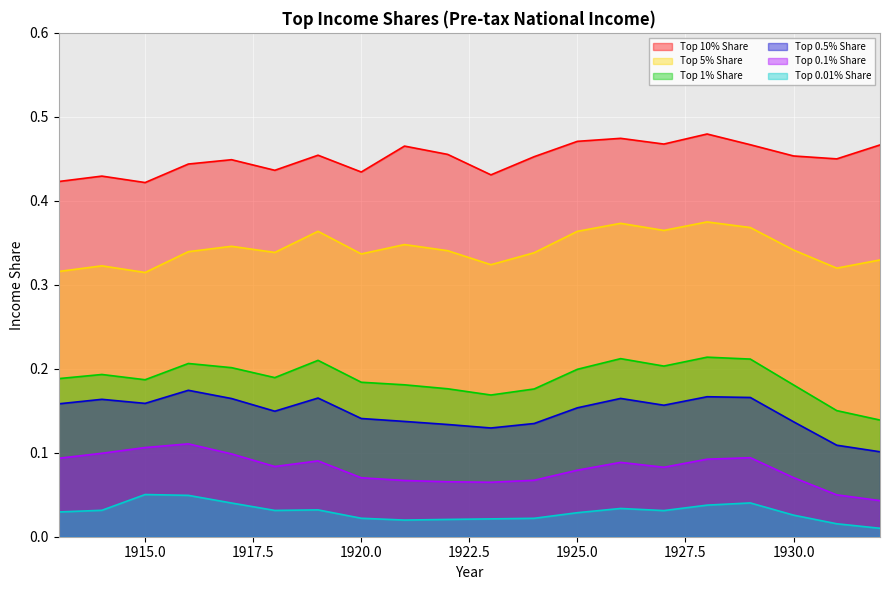

Which series changed the most between 1918 and 1922?

Top 10% Share